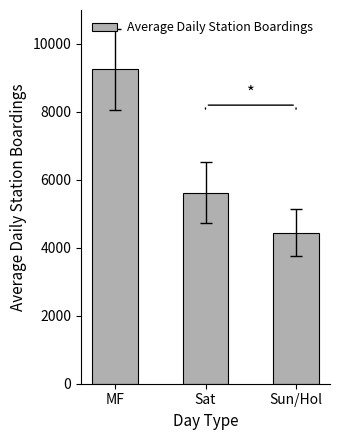

What position from the right is Sun/Hol?

1